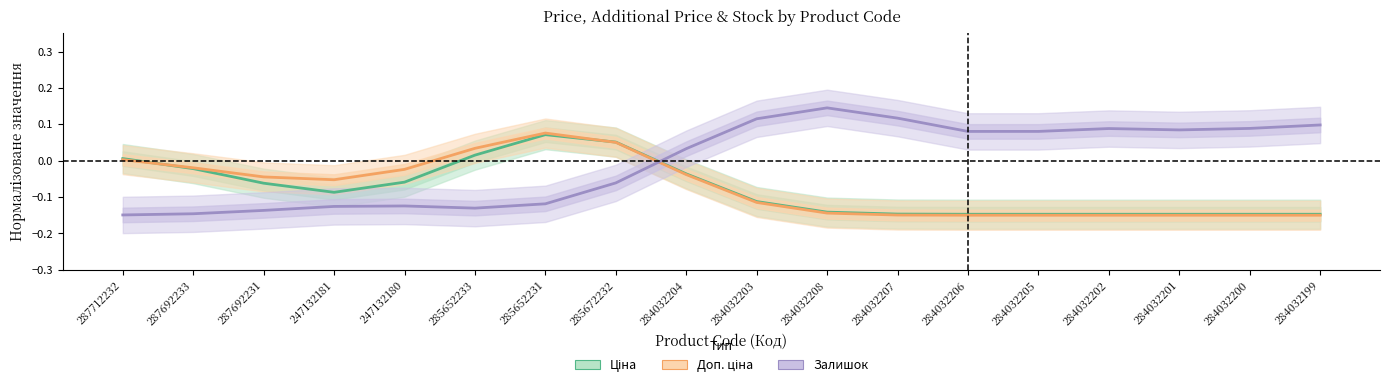

Rank the series at 284032207 from lowest to highest value.

Доп. ціна, Ціна, Залишок